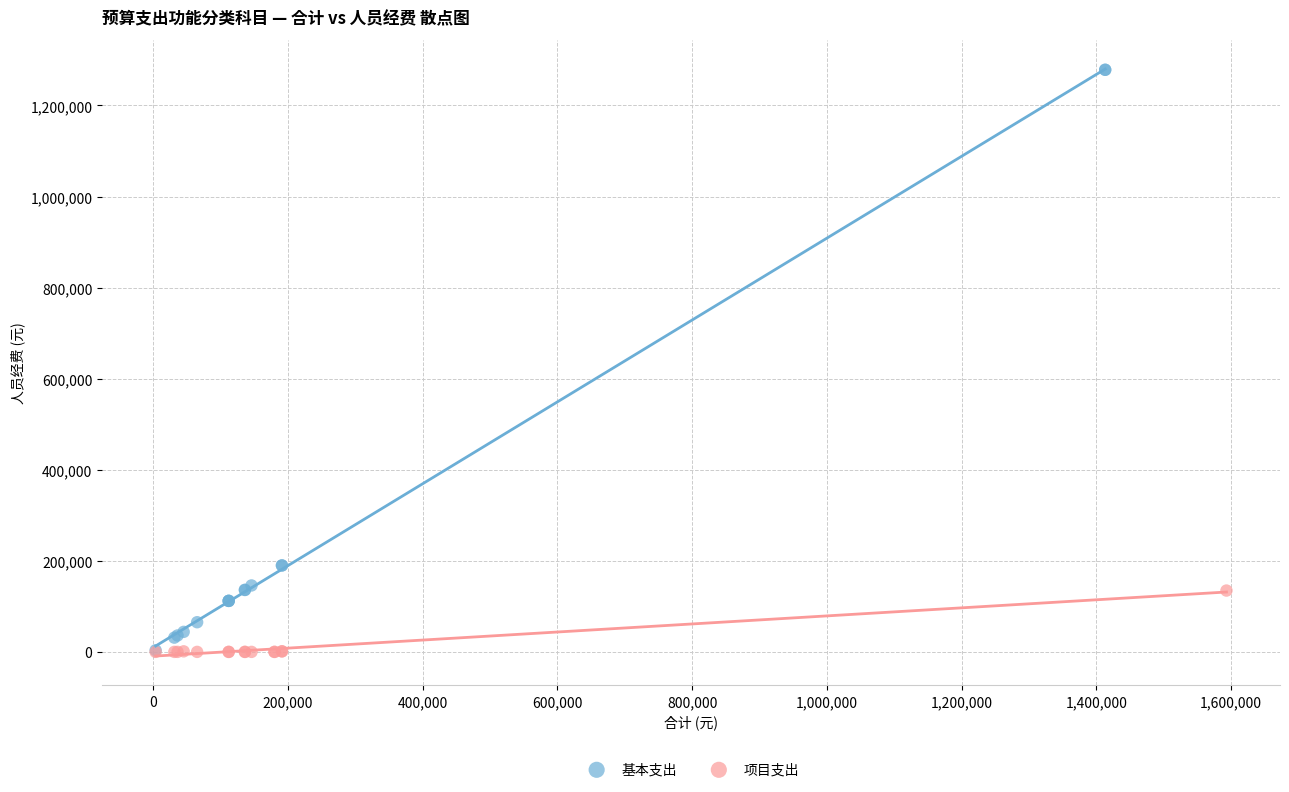

Which series has the largest Y range (max minus min)?

基本支出